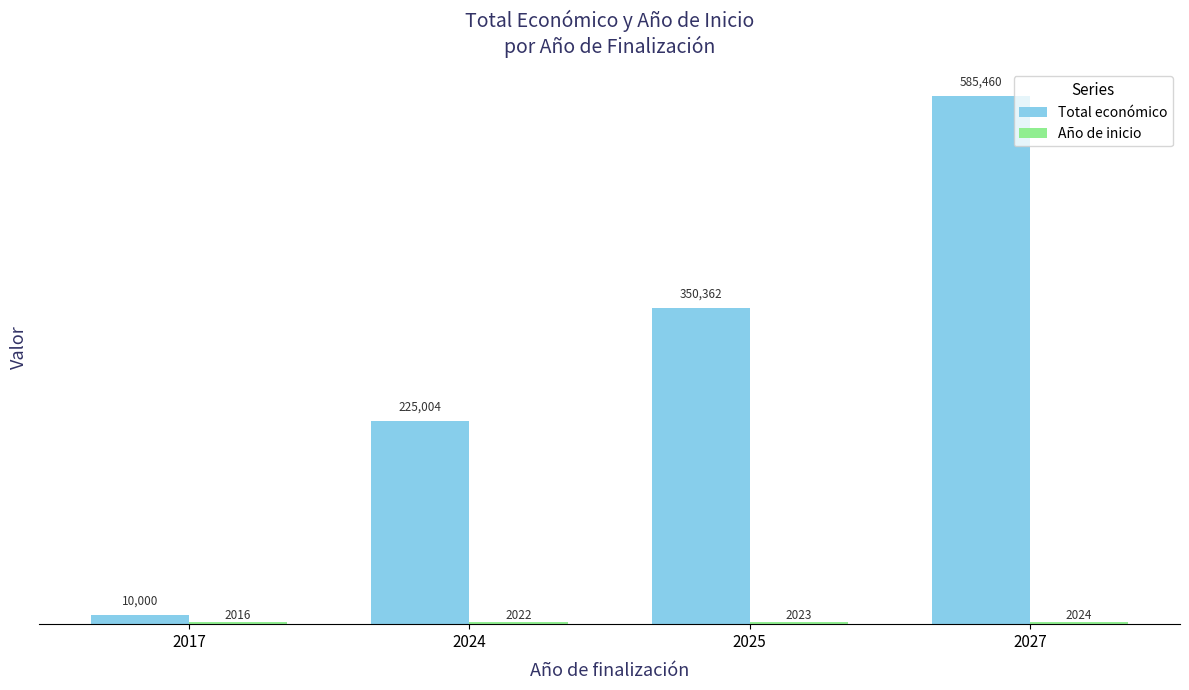

The Total económico series shows 225431.9 at 2025. True or false?

False